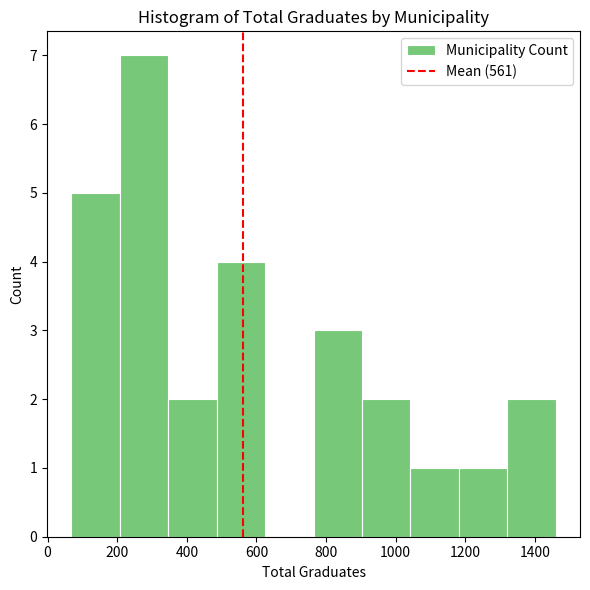

Reading left to right, list every bar in this chart as the range it spans on the x-axis followed by its height. Neither the bar edges nor the heights are printed on the chart, so give them approximately, as read against the axes.

60 to 200: 5
200 to 340: 7
340 to 480: 2
480 to 620: 4
620 to 760: 0
760 to 900: 3
900 to 1040: 2
1040 to 1180: 1
1180 to 1320: 1
1320 to 1460: 2